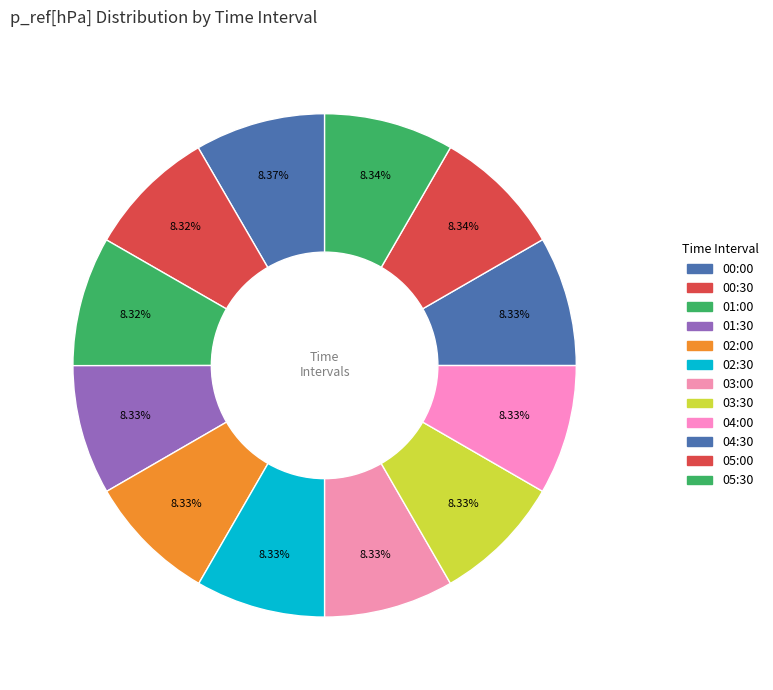

Does 05:00 represent more than half of the total?

No